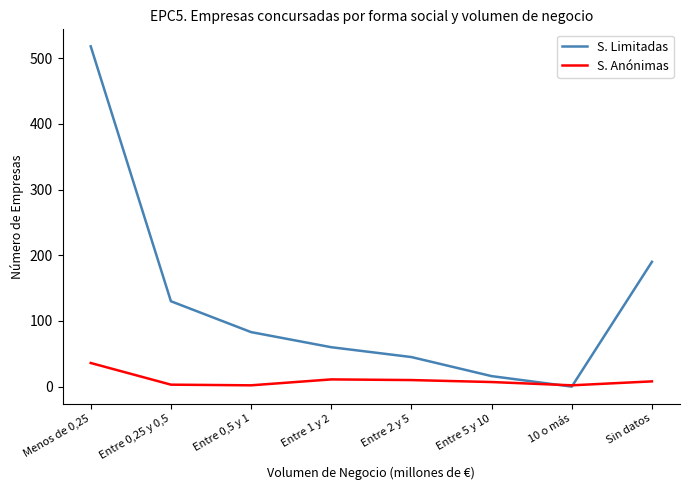

Is the value of S. Anónimas at Entre 2 y 5 greater than the value of S. Limitadas at Entre 0,5 y 1?

No